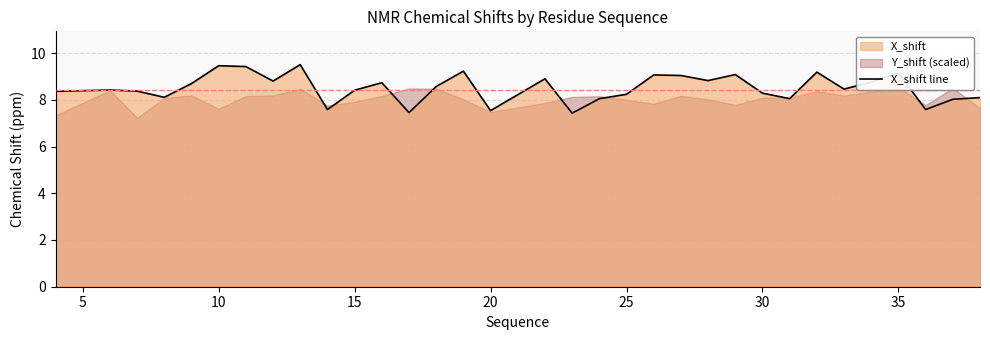

How many lines are shown in the chart?

1